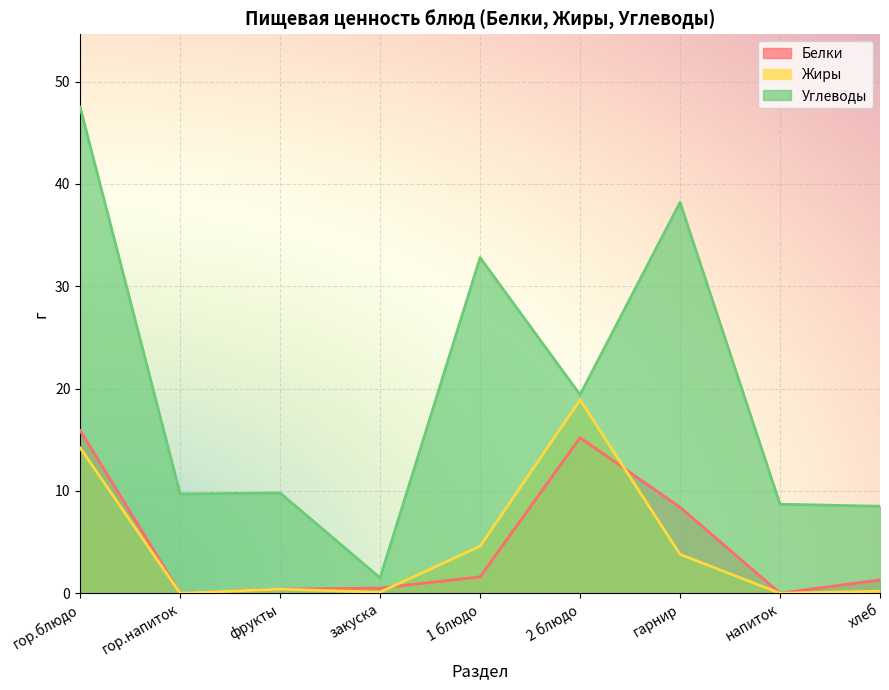

What position from the right is гор.напиток?

8